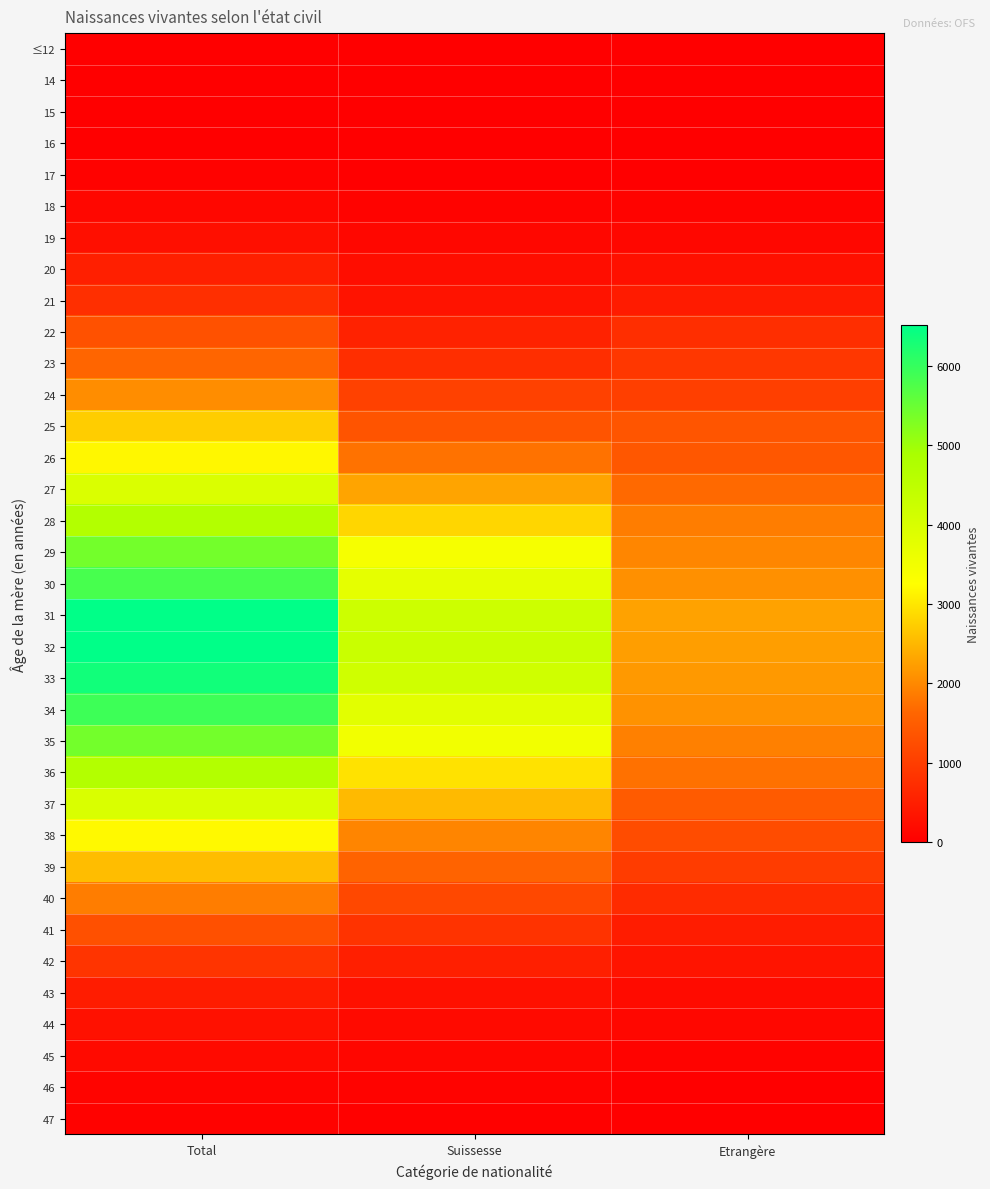

At how many categories does at least one series exceed 4048?

2